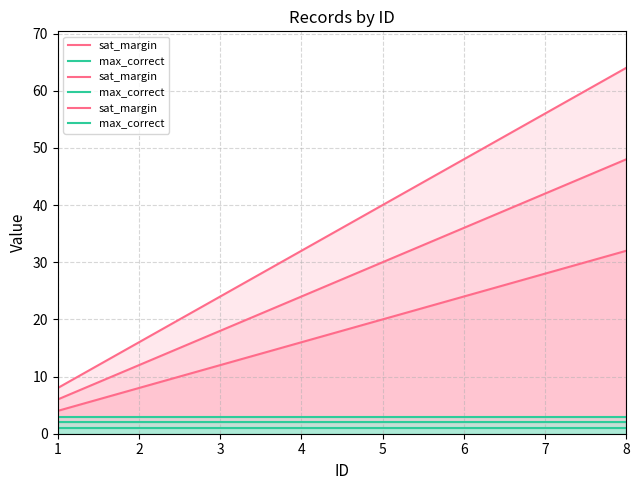

What is the lowest value of the sat_margin series?

8